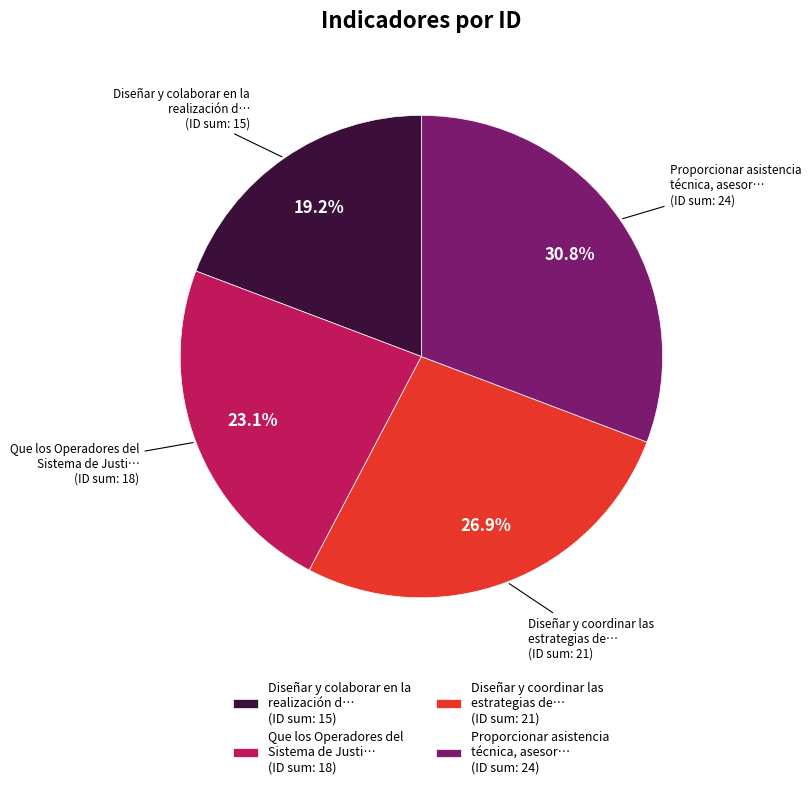

Approximately how many times larger is the value at Proporcionar asistencia técnica, asesor… (ID sum: 24) compared to Que los Operadores del Sistema de Justi… (ID sum: 18)?

1.3